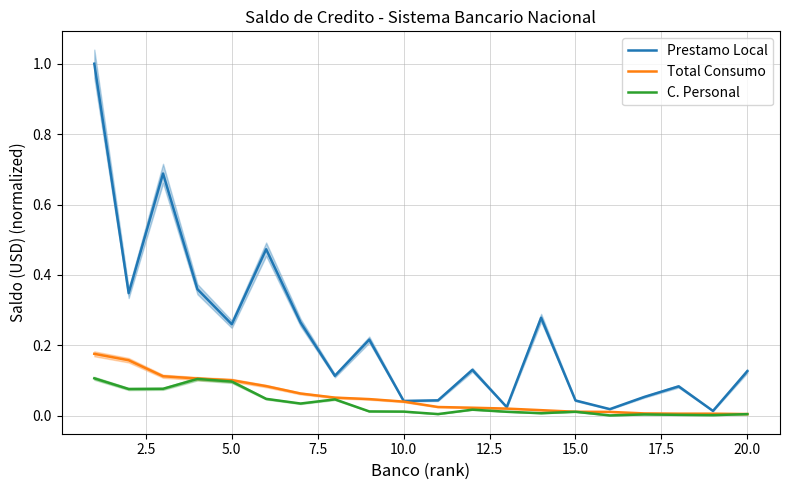

True or false: Prestamo Local and Total Consumo intersect in this chart.

False